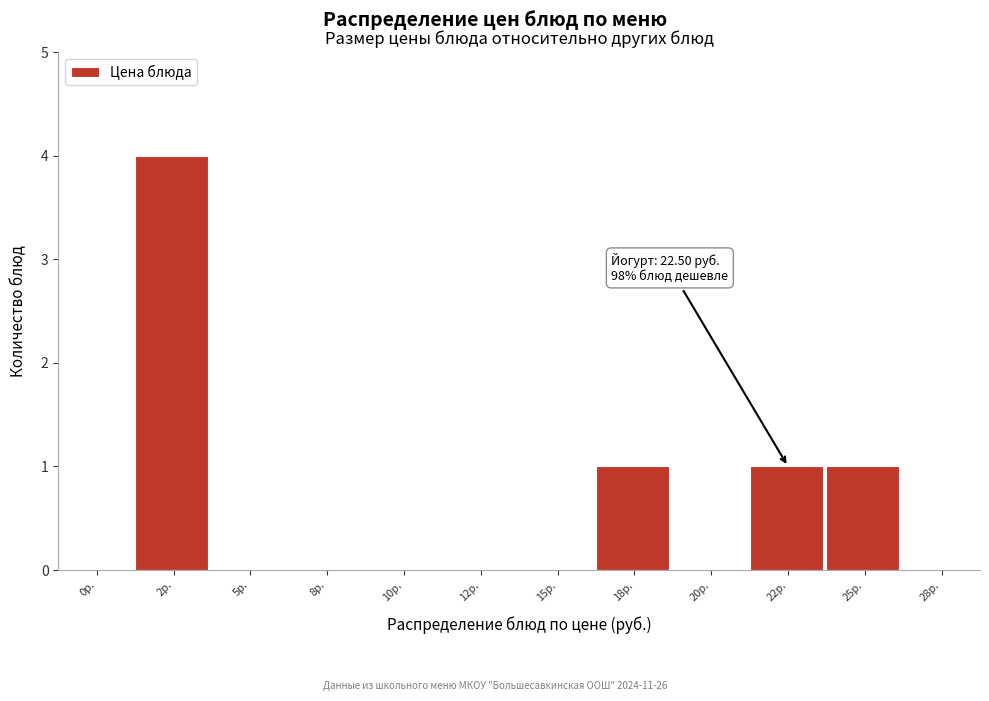

Reading right to left, extract all data points from this chart.

28р.=0	25р.=1	22р.=1	20р.=0	18р.=1	15р.=0	12р.=0	10р.=0	8р.=0	5р.=0	2р.=4	0р.=0